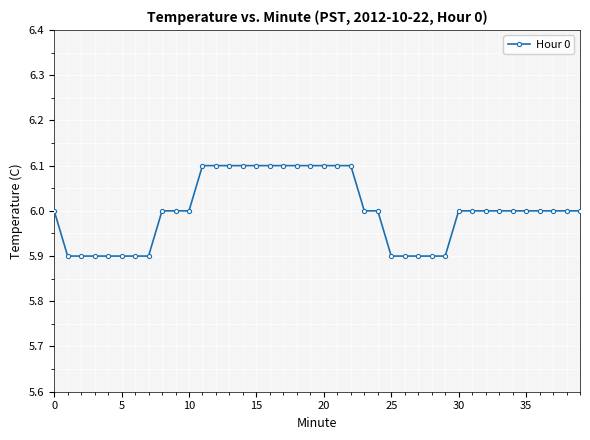

Does the chart display data point markers on the line(s)?

Yes